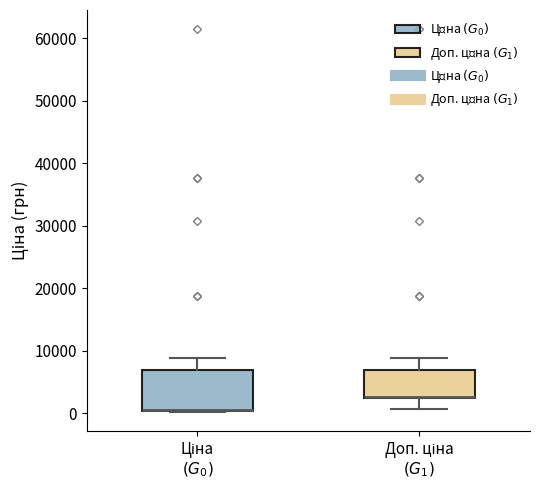

Reading left to right, transcribe this box plot: for each box, give where its median line is, the range the box spans, and where its two whiskers end, as read against the y-axis. The values are not printed on the chart, so give them approximately, as read against the axis.

Ціна $(G_0)$: median 1000 (drawn on the box's lower edge), box 0 to 7000, whiskers 0 to 9000
Доп. ціна $(G_1)$: median 3000 (drawn on the box's lower edge), box 2000 to 7000, whiskers 1000 to 9000